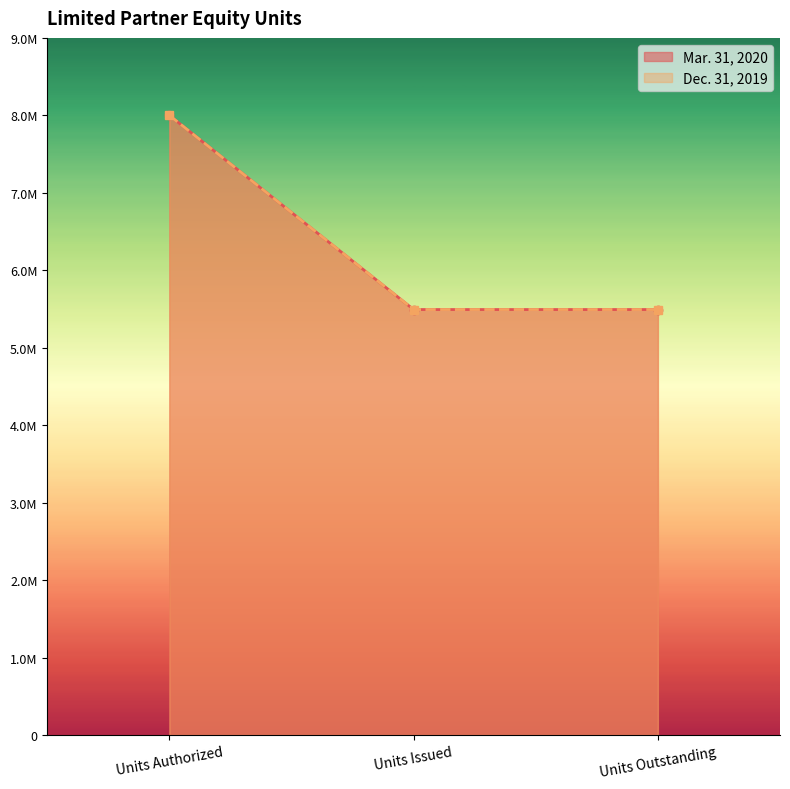

What is the average value of the Mar. 31, 2020 series?

6328645